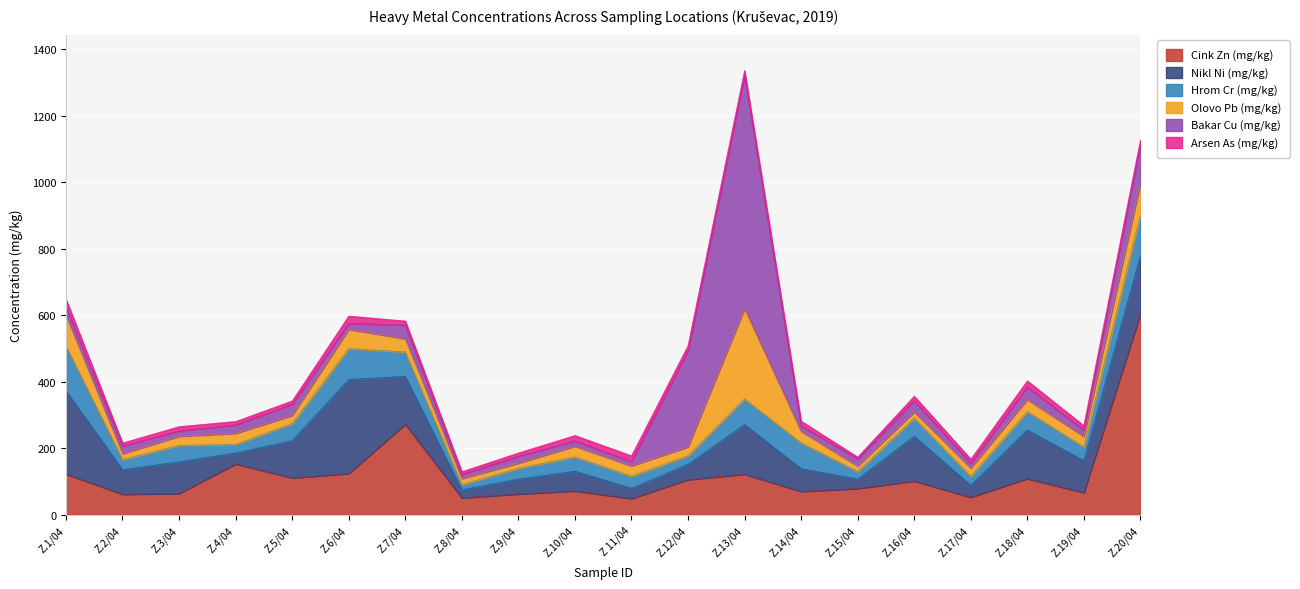

How many interior local peaks does the Cink Zn (mg/kg) series have?

6